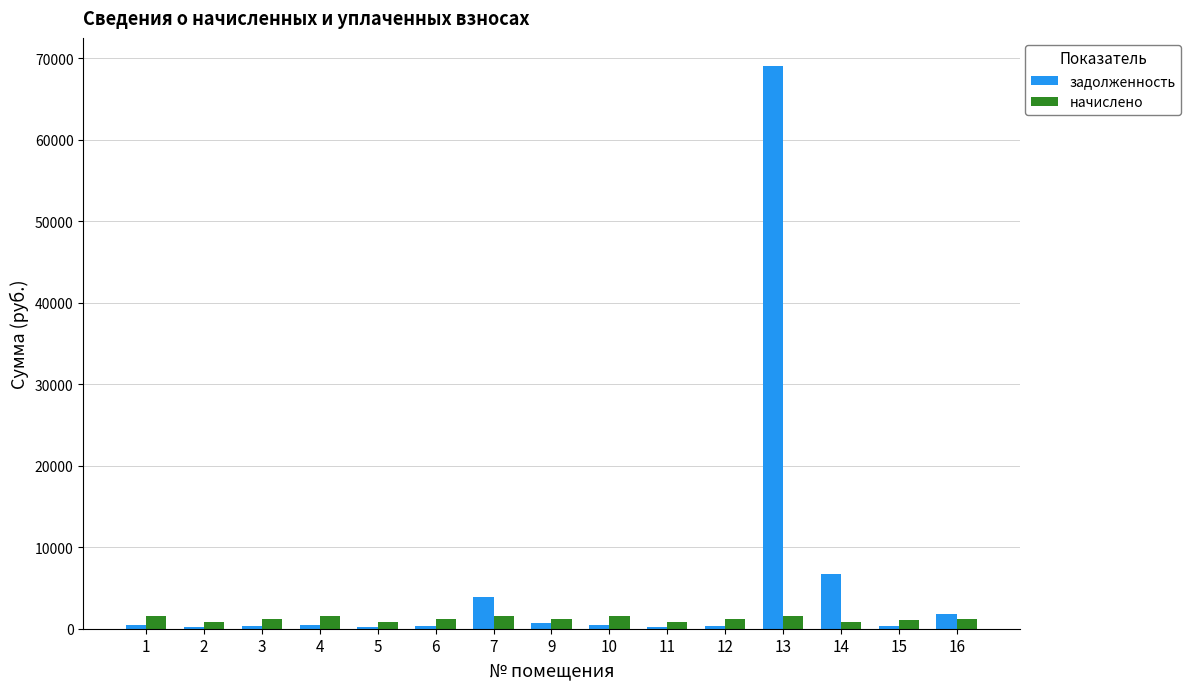

What is the spread (max minus min) of values at 13?

67440.9